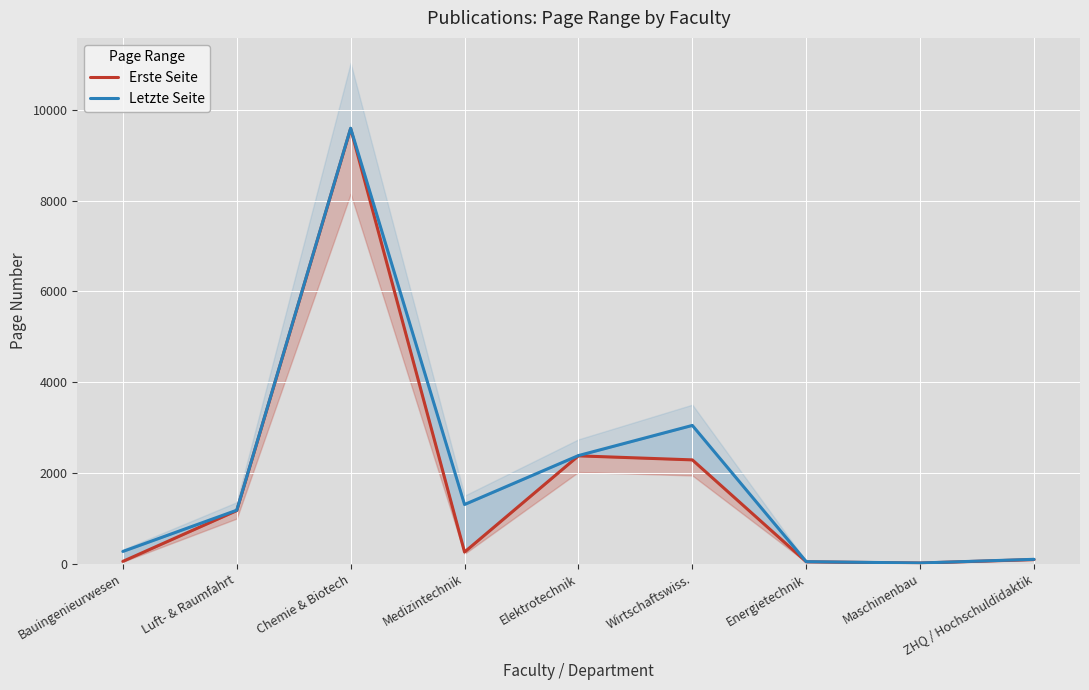

True or false: Erste Seite and Letzte Seite intersect in this chart.

False